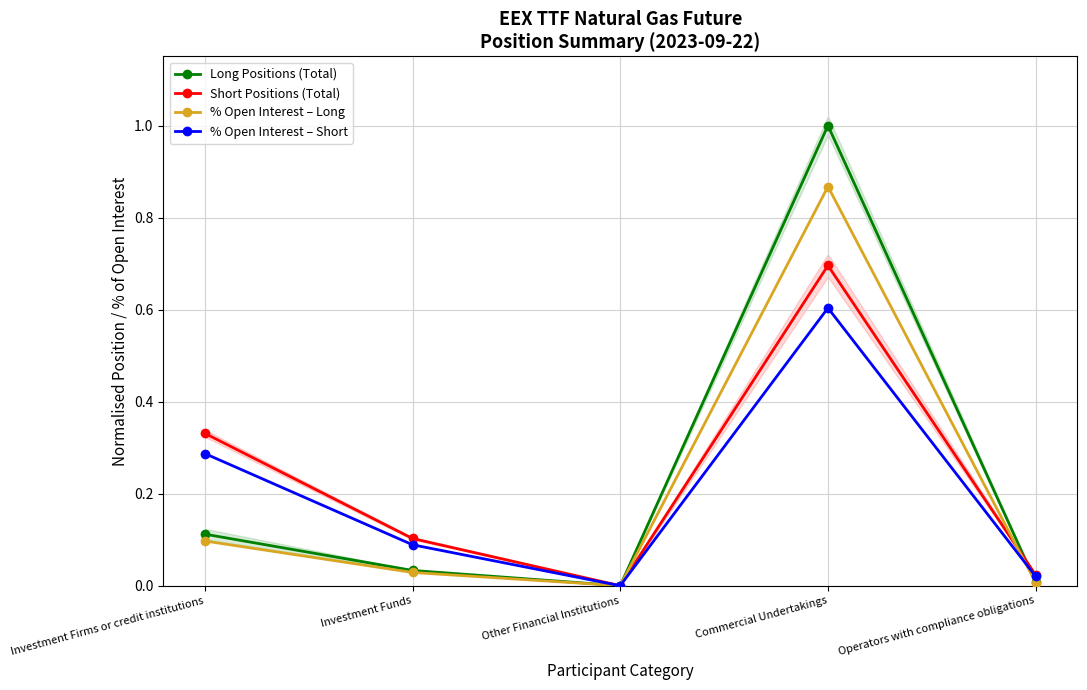

Is this an area chart (filled region under the line)?

No